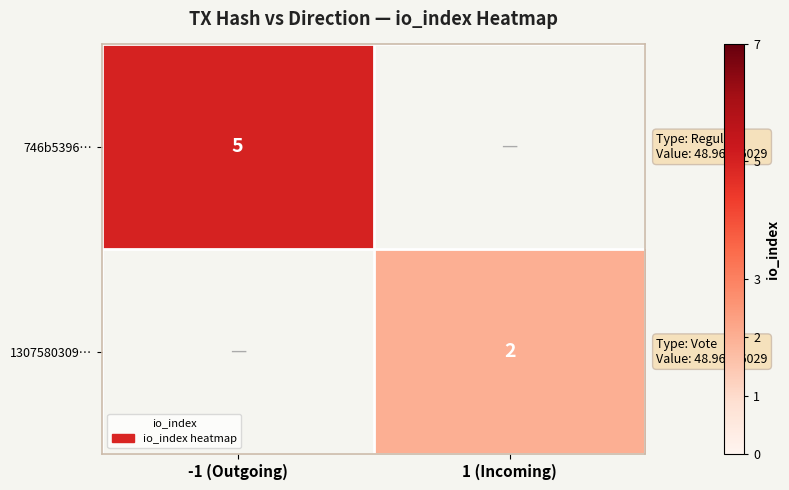

The 746b5396… series shows 5 at -1 (Outgoing). True or false?

True